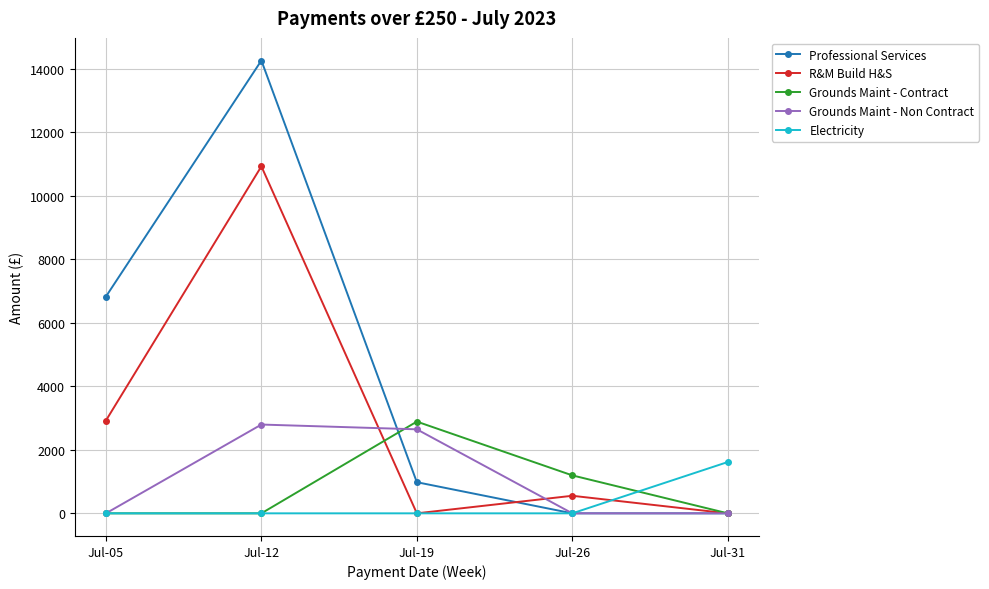

Where is the first local maximum for Grounds Maint - Non Contract?

Jul-12